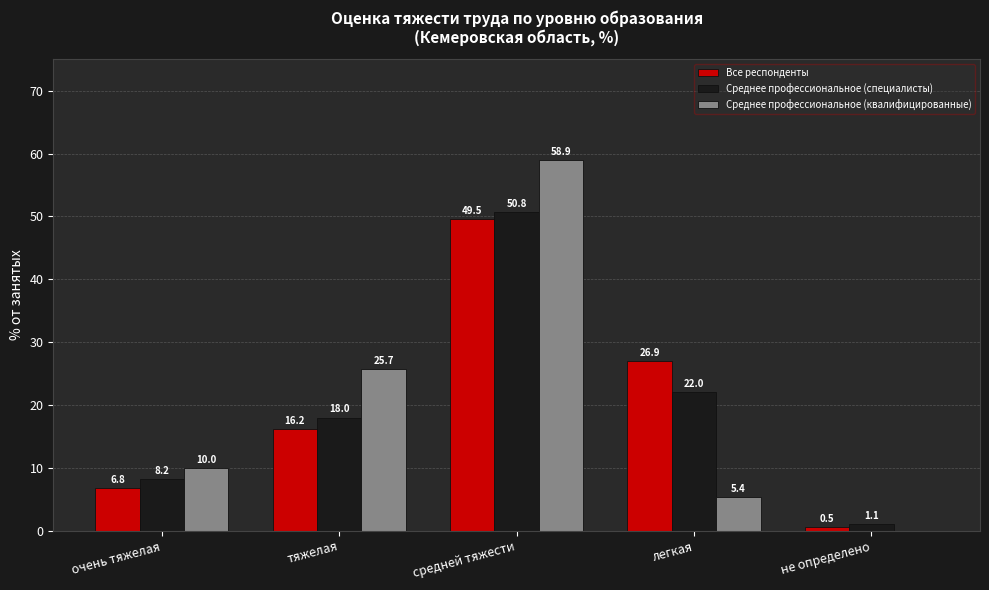

What is the average value of the Все респонденты series?

20.0